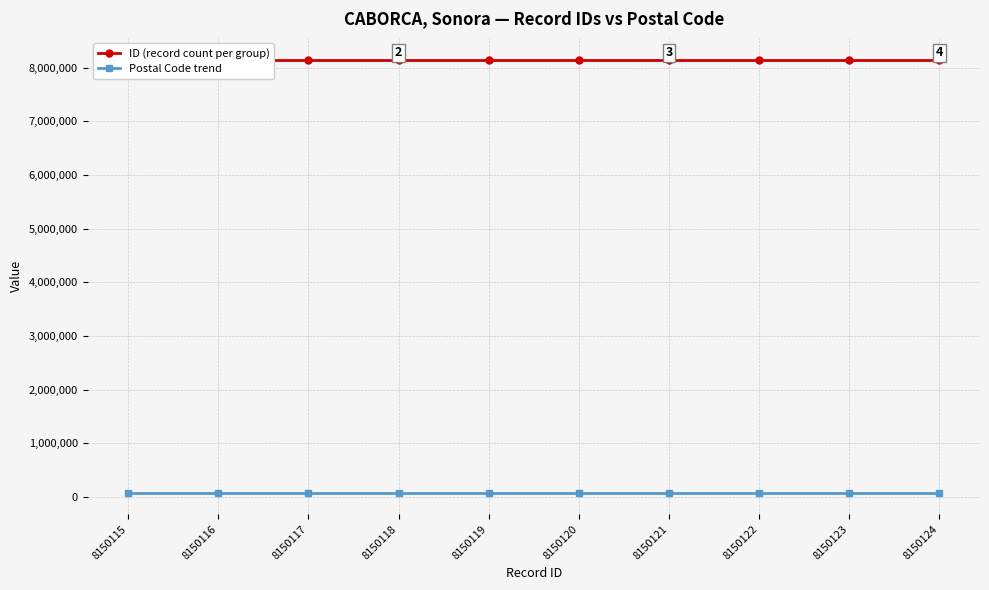

What is the value of the ID (record count per group) point at the 3rd from the left?

8150117